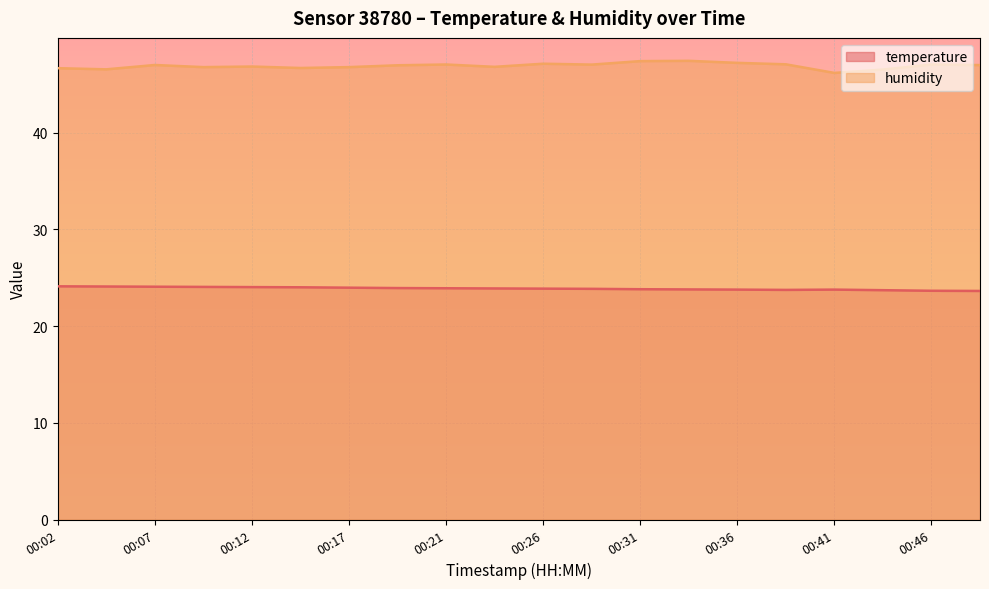

True or false: temperature and humidity cross at least once.

False